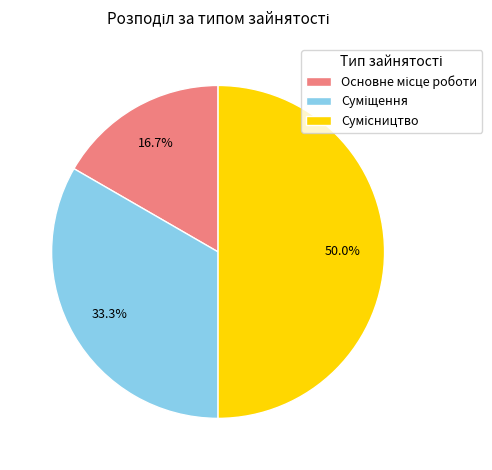

How many slices are in this pie chart?

3